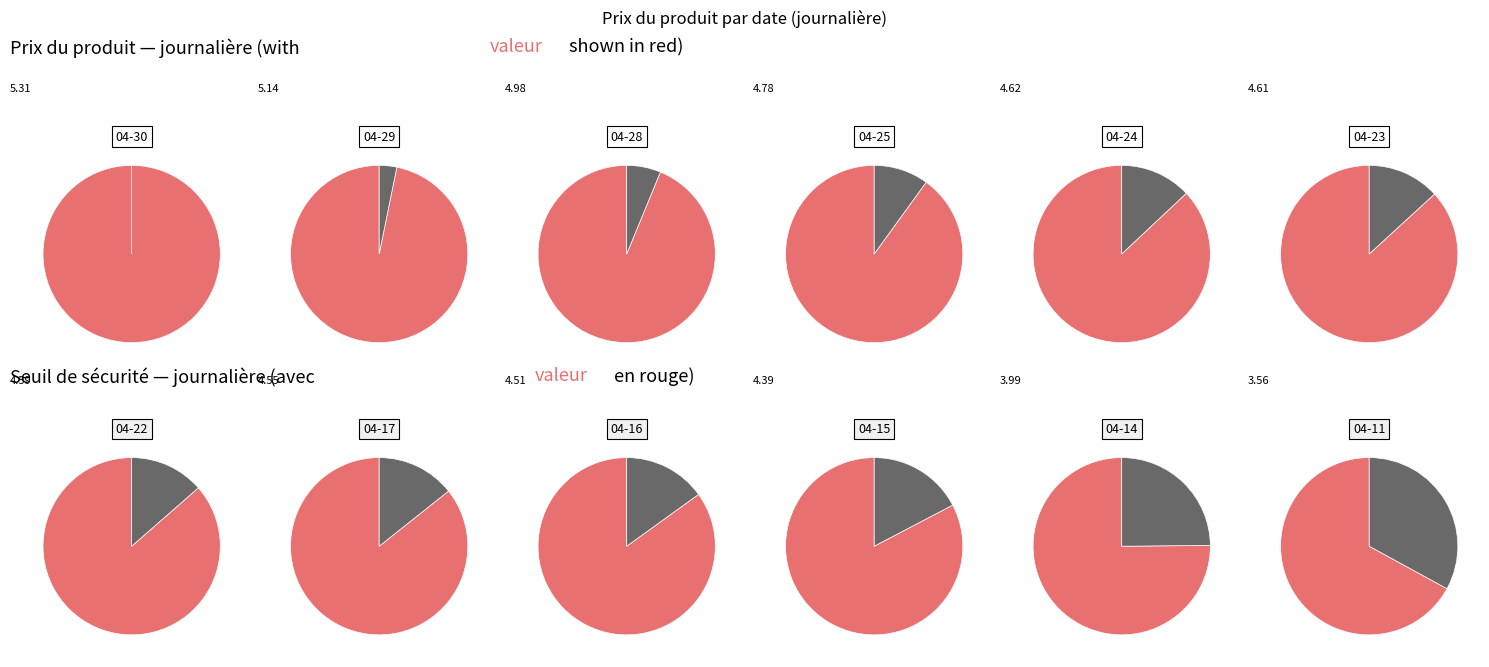

Is 2025-04-17 the majority of the pie?

No